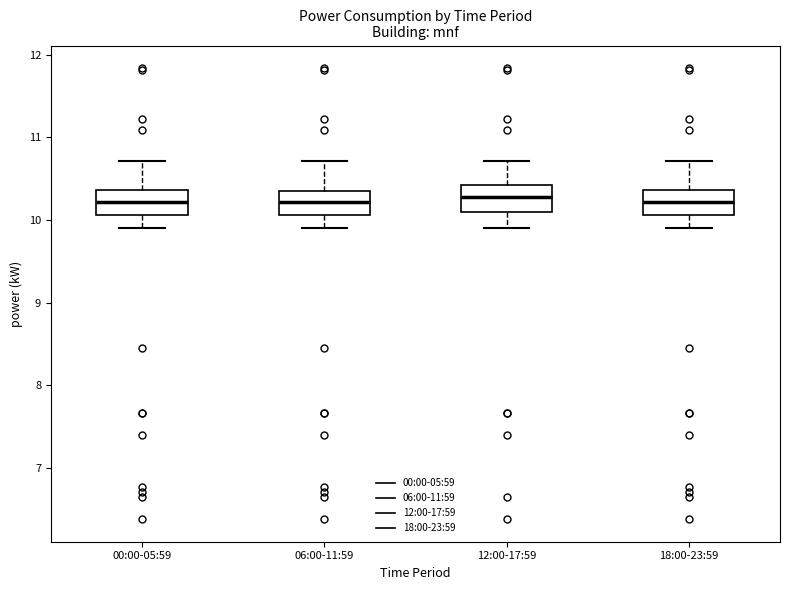

Reading left to right, transcribe this box plot: for each box, give where its median line is, the range the box spans, and where its two whiskers end, as read against the y-axis. The values are not printed on the chart, so give them approximately, as read against the axis.

00:00-05:59: median 10.2, box 10.1 to 10.4, whiskers 9.9 to 10.7
06:00-11:59: median 10.2, box 10.1 to 10.4, whiskers 9.9 to 10.7
12:00-17:59: median 10.3, box 10.1 to 10.4, whiskers 9.9 to 10.7
18:00-23:59: median 10.2, box 10.1 to 10.4, whiskers 9.9 to 10.7